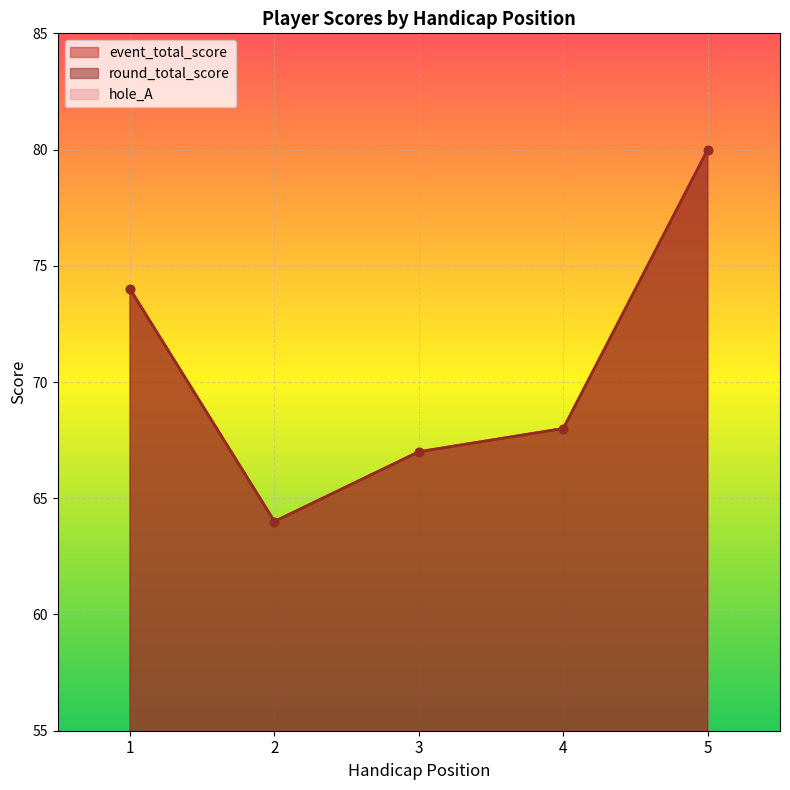

Reading left to right, extract all data points from this chart.

event_total_score: 74	64	67	68	80
round_total_score: 74	64	67	68	80
hole_A: 7	4	4	5	6